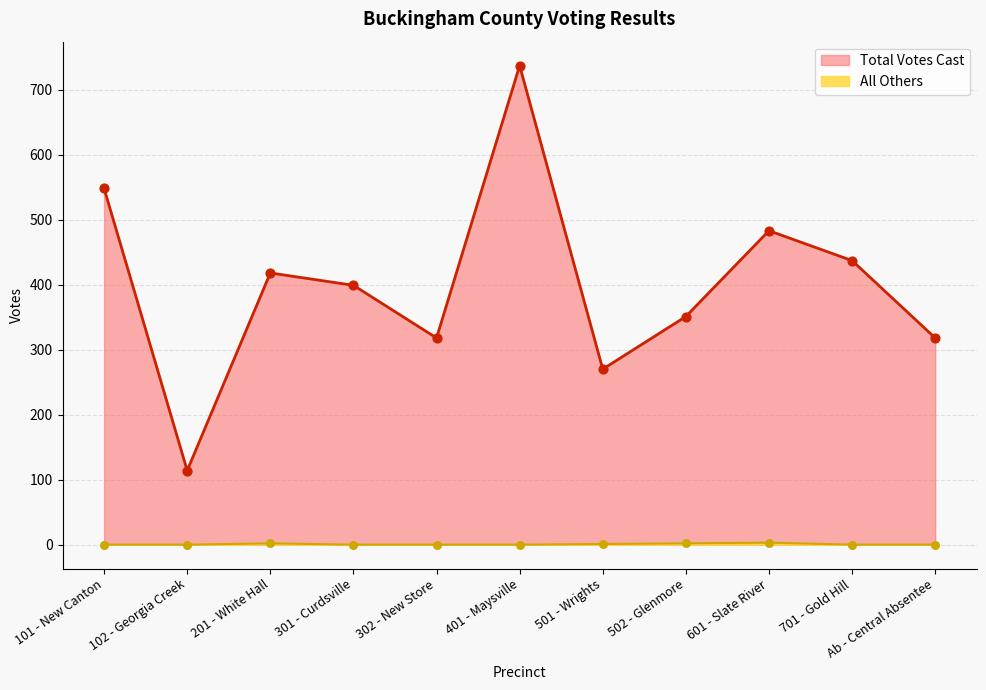

At which category is the sum across all series the highest?

401 - Maysville